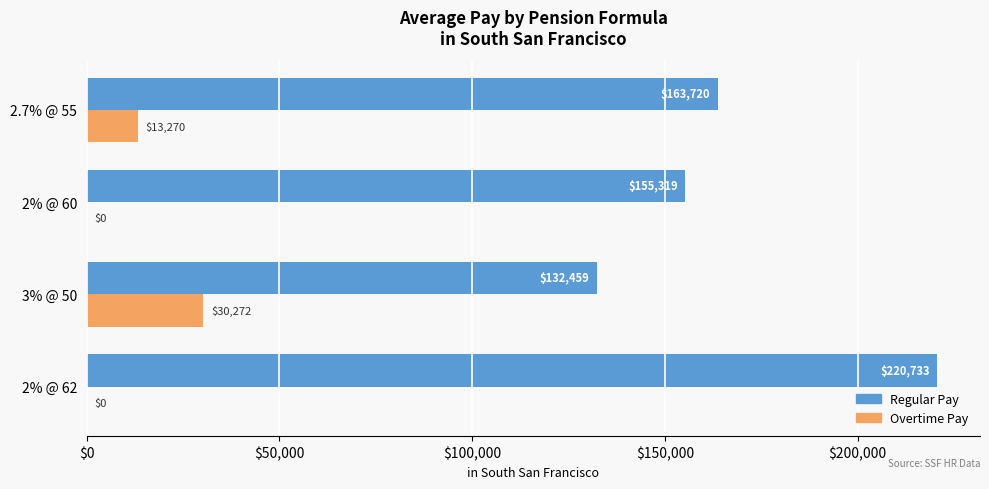

What is the maximum value shown in the chart?

220733